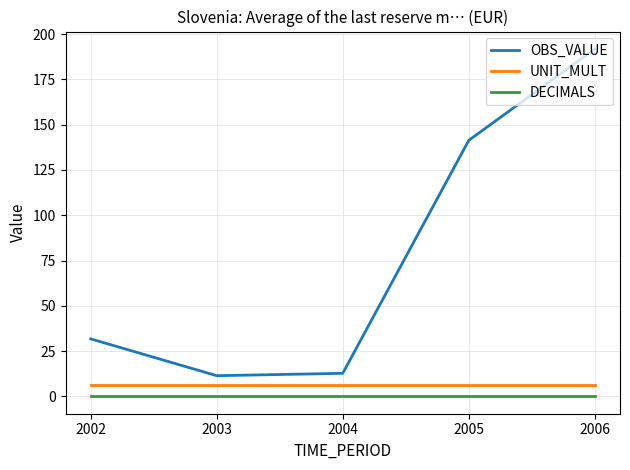

Which category has the highest value across all series?

2006